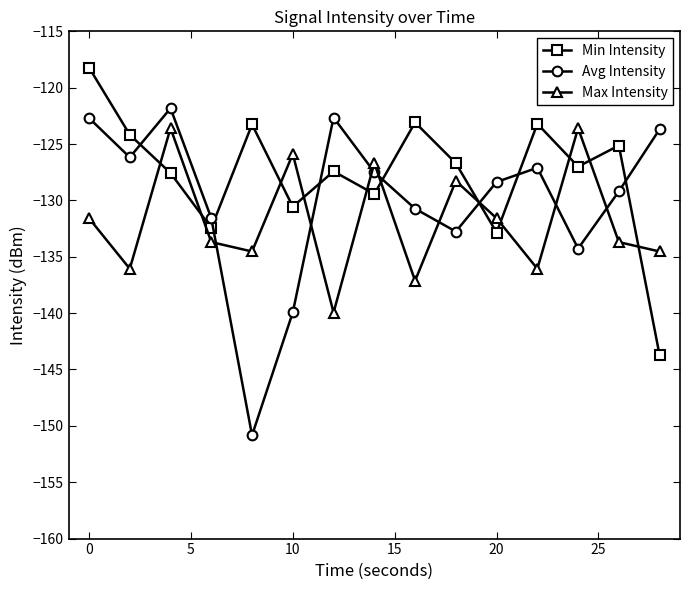

What is the minimum value for Avg Intensity?

-150.8